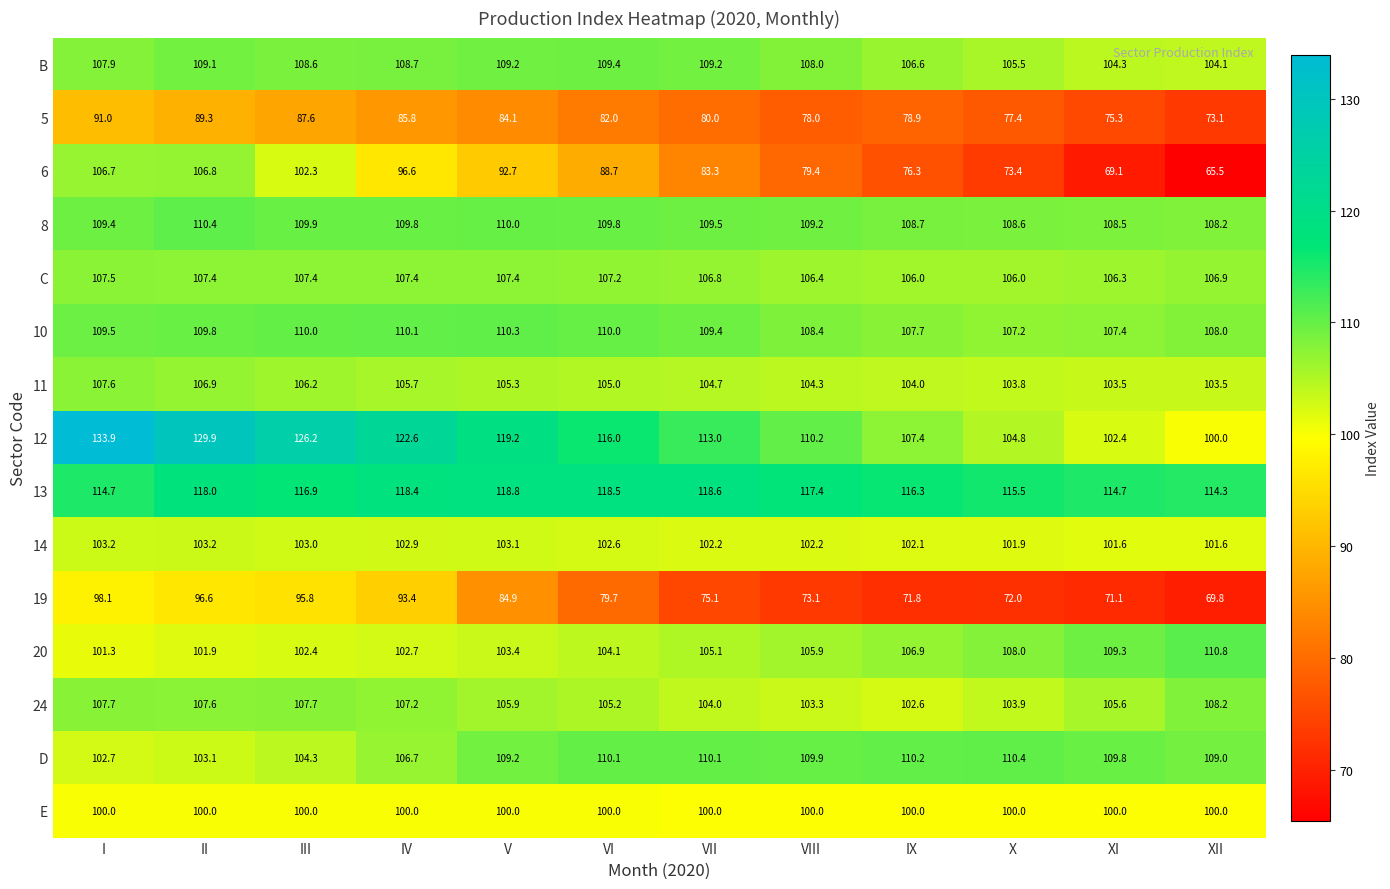

What is the highest value of the 5 series?

91.0